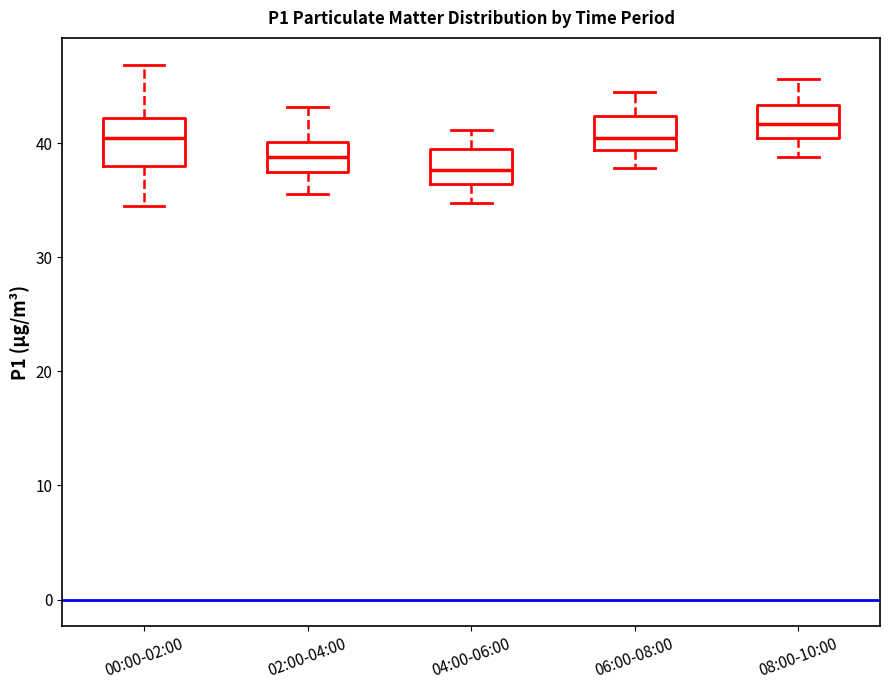

Reading left to right, transcribe this box plot: for each box, give where its median line is, the range the box spans, and where its two whiskers end, as read against the y-axis. The values are not printed on the chart, so give them approximately, as read against the axis.

00:00-02:00: median 40, box 38 to 42, whiskers 35 to 47
02:00-04:00: median 39, box 38 to 40, whiskers 36 to 43
04:00-06:00: median 38, box 36 to 40, whiskers 35 to 41
06:00-08:00: median 41, box 39 to 42, whiskers 38 to 45
08:00-10:00: median 42, box 41 to 43, whiskers 39 to 46